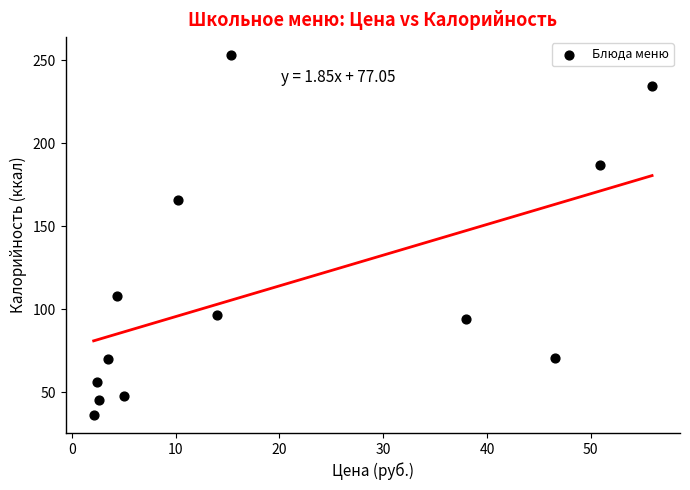

What Y value in the scatter plot is closest to 144?

165.7